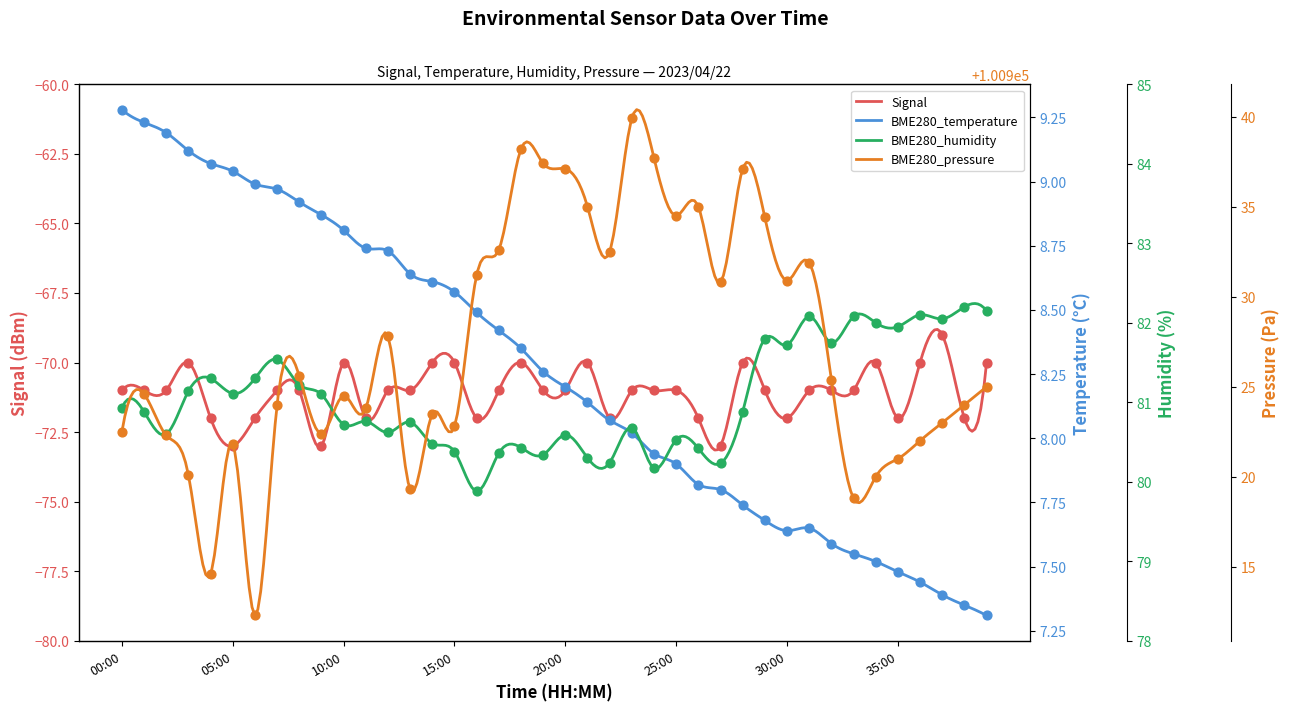

What is the total value across all series at 15:00?

100941.8